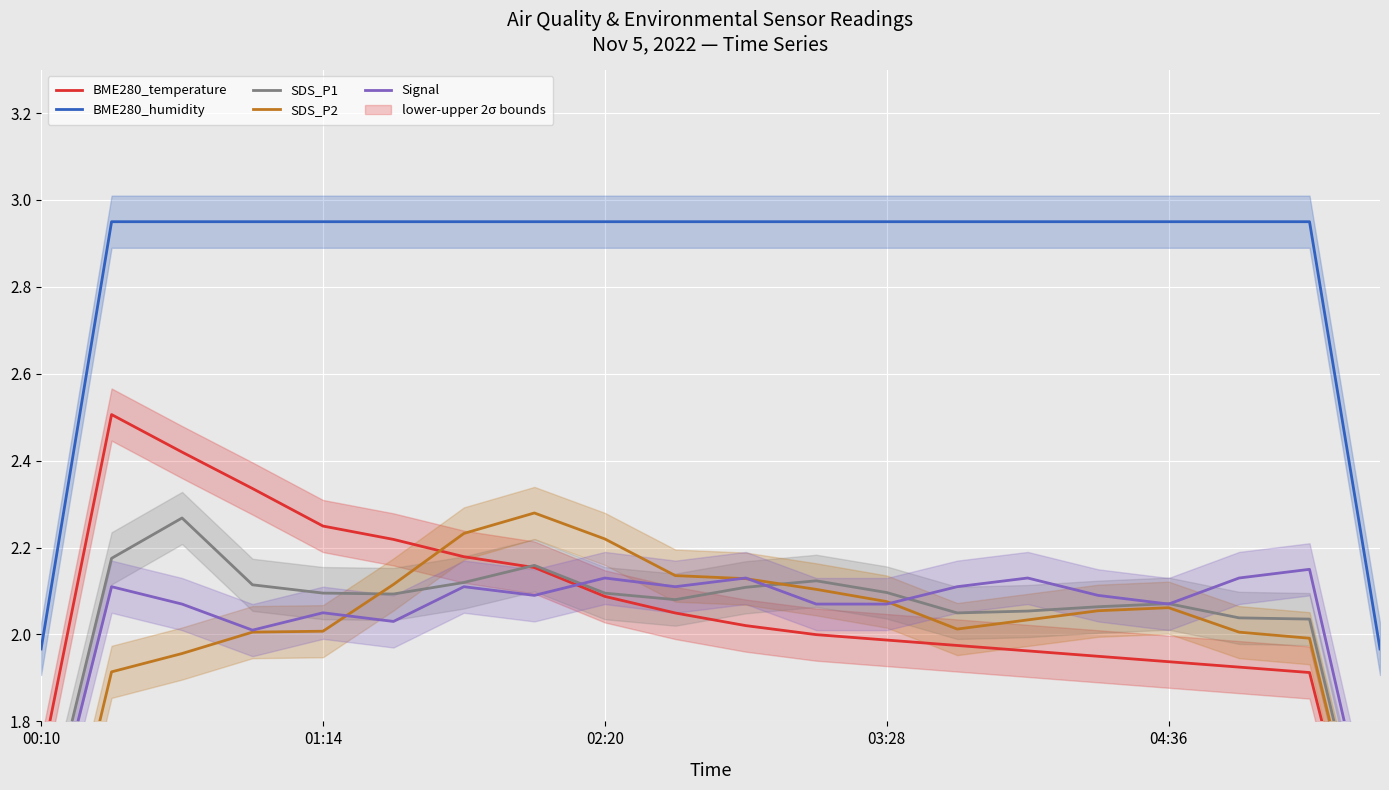

True or false: Signal has more than 1 points higher than both neighbors.

True